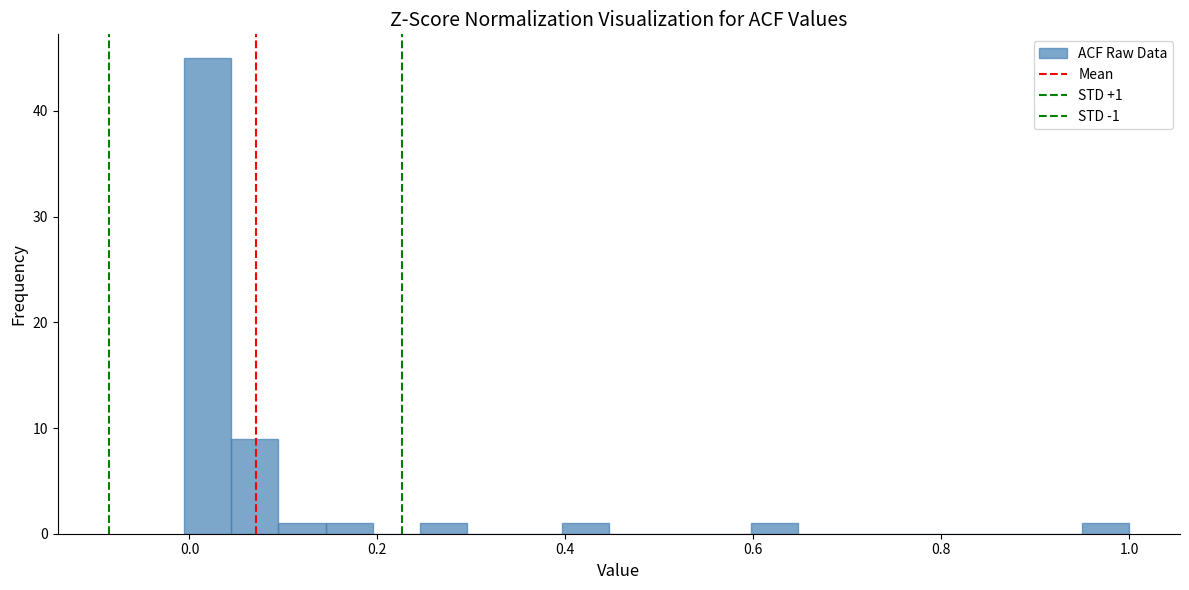

Read against the x-axis, roughly where is the centre of the tallest bar?

0.02